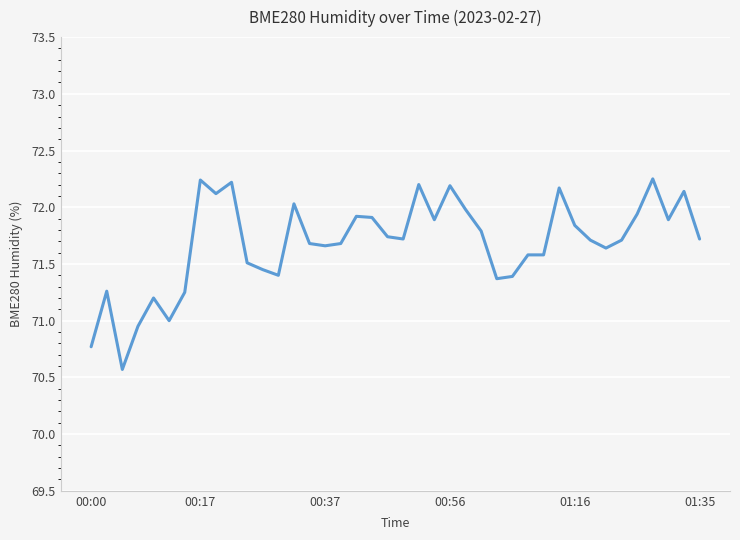

How many lines are shown in the chart?

1